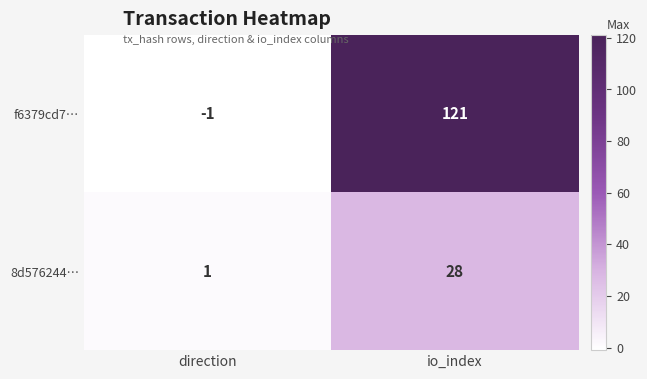

How many data points does each series have?

2